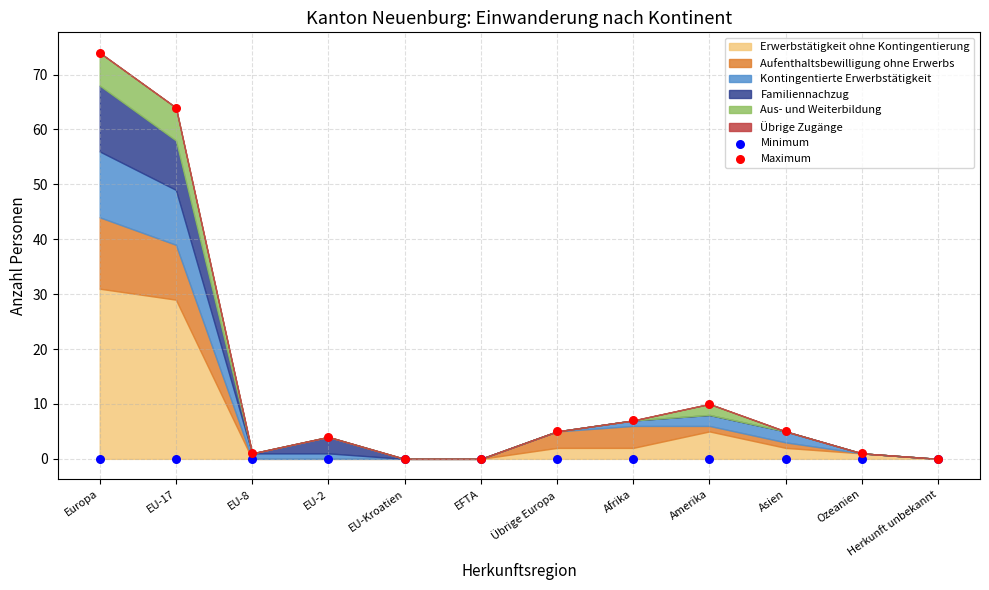

Which series contains the lowest Y value?

Minimum